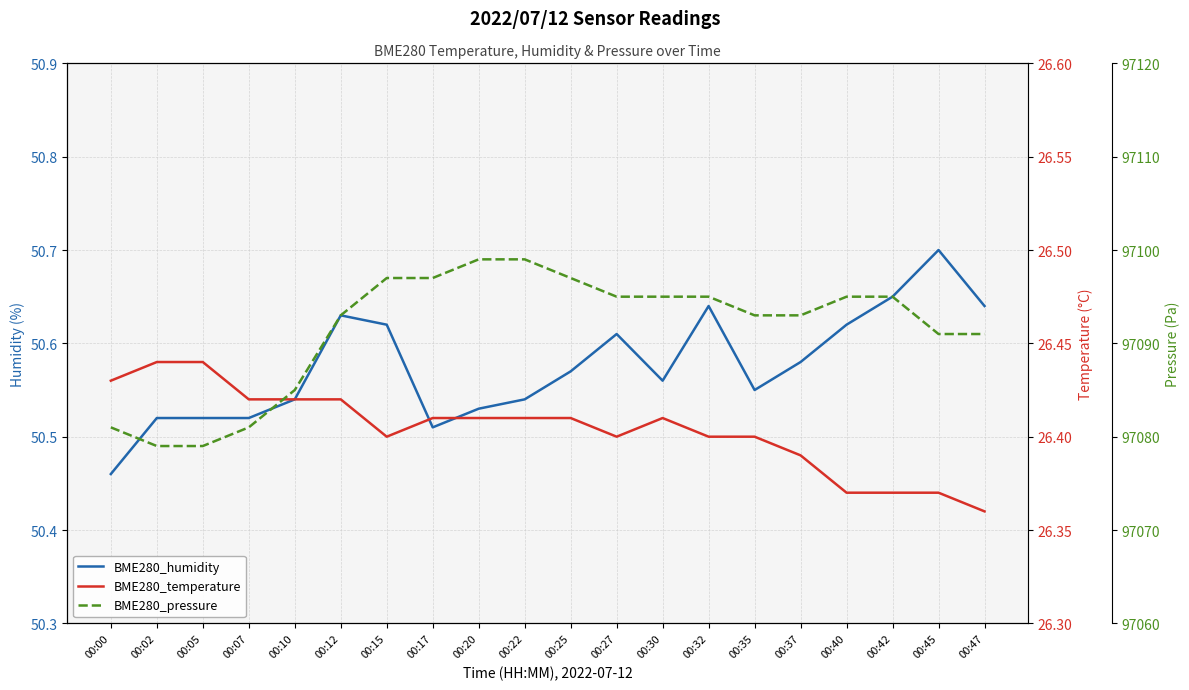

At how many categories does at least one series exceed 4258?

20